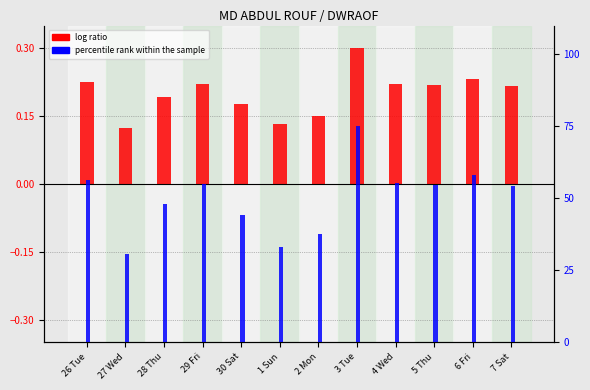

What is the difference between the highest and lowest values at 6 Fri?

57.9